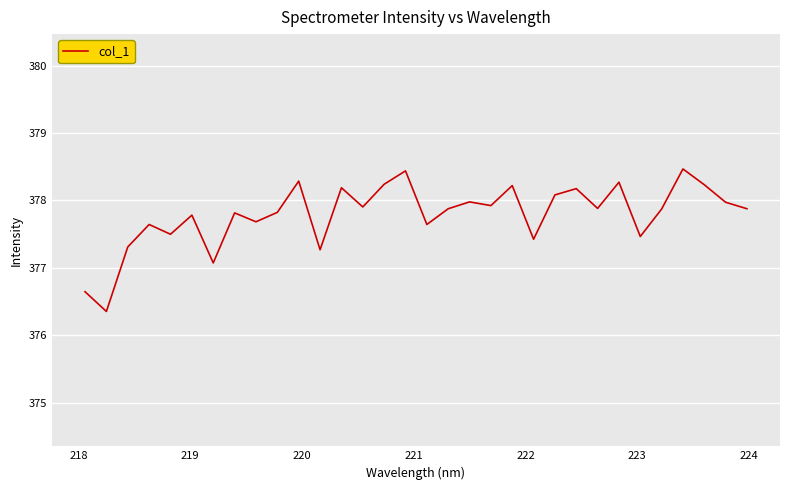

What is the greatest value displayed?

378.5